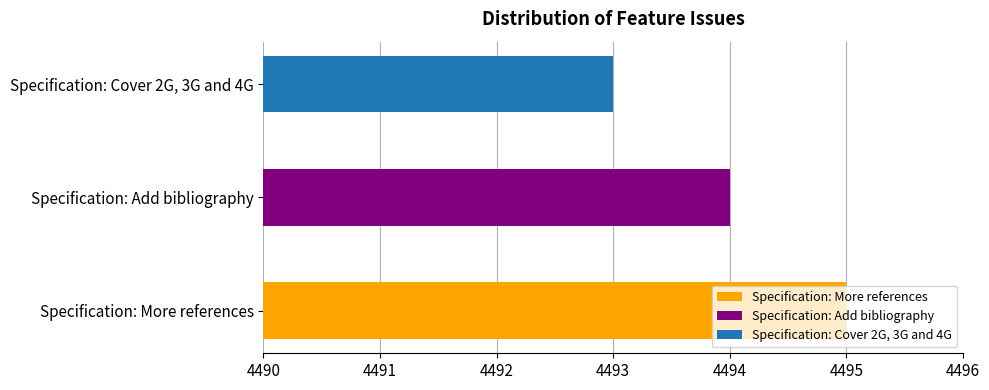

How many bars are there in total?

3